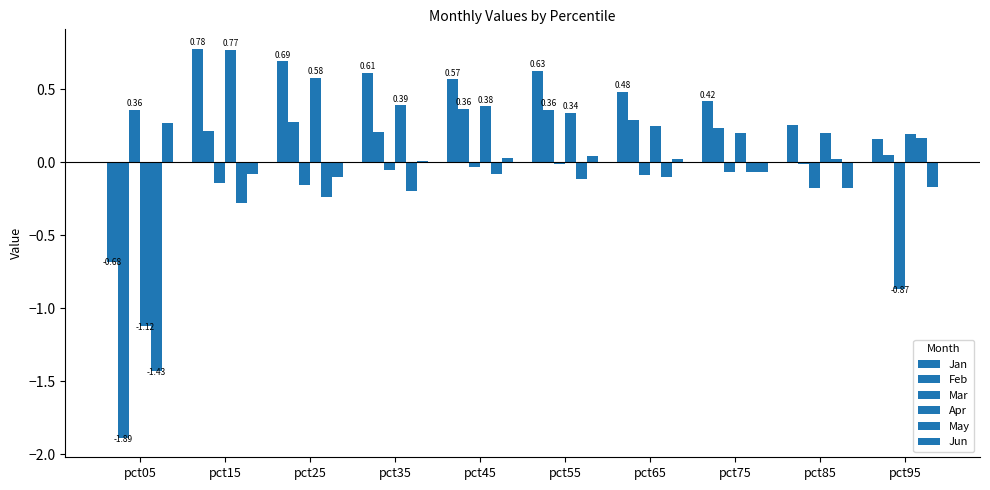

How many distinct data groups are displayed?

6